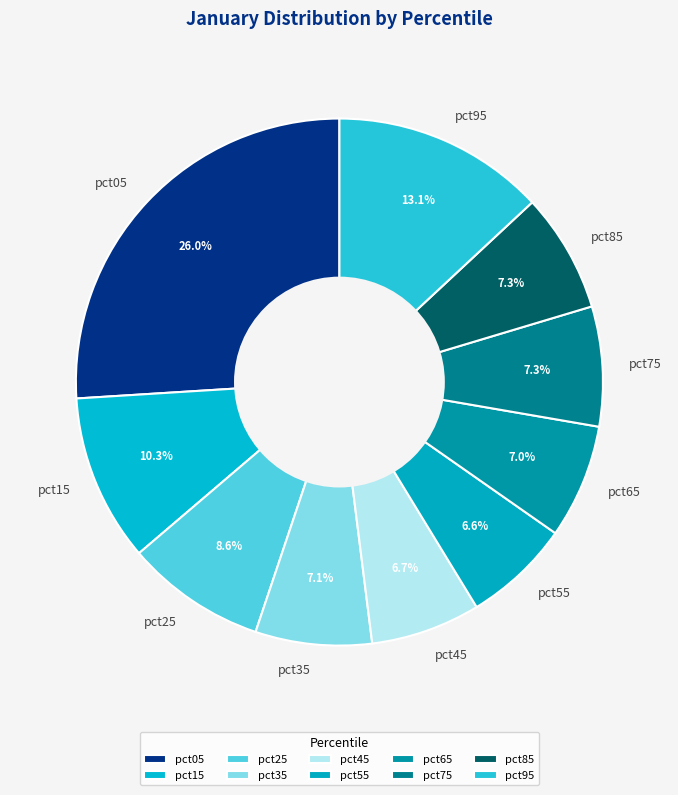

To the nearest percent, what is the combined percentage of pct65 and pct55?

14%